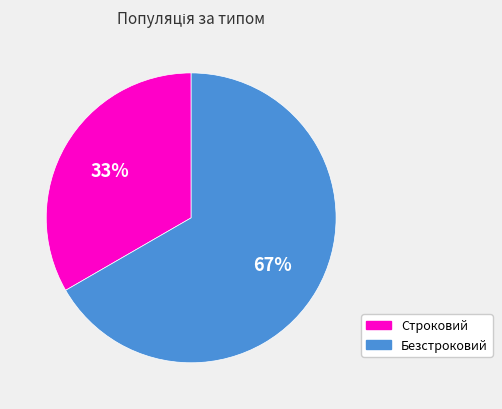

True or false: Безстроковий accounts for 61% of the total.

False